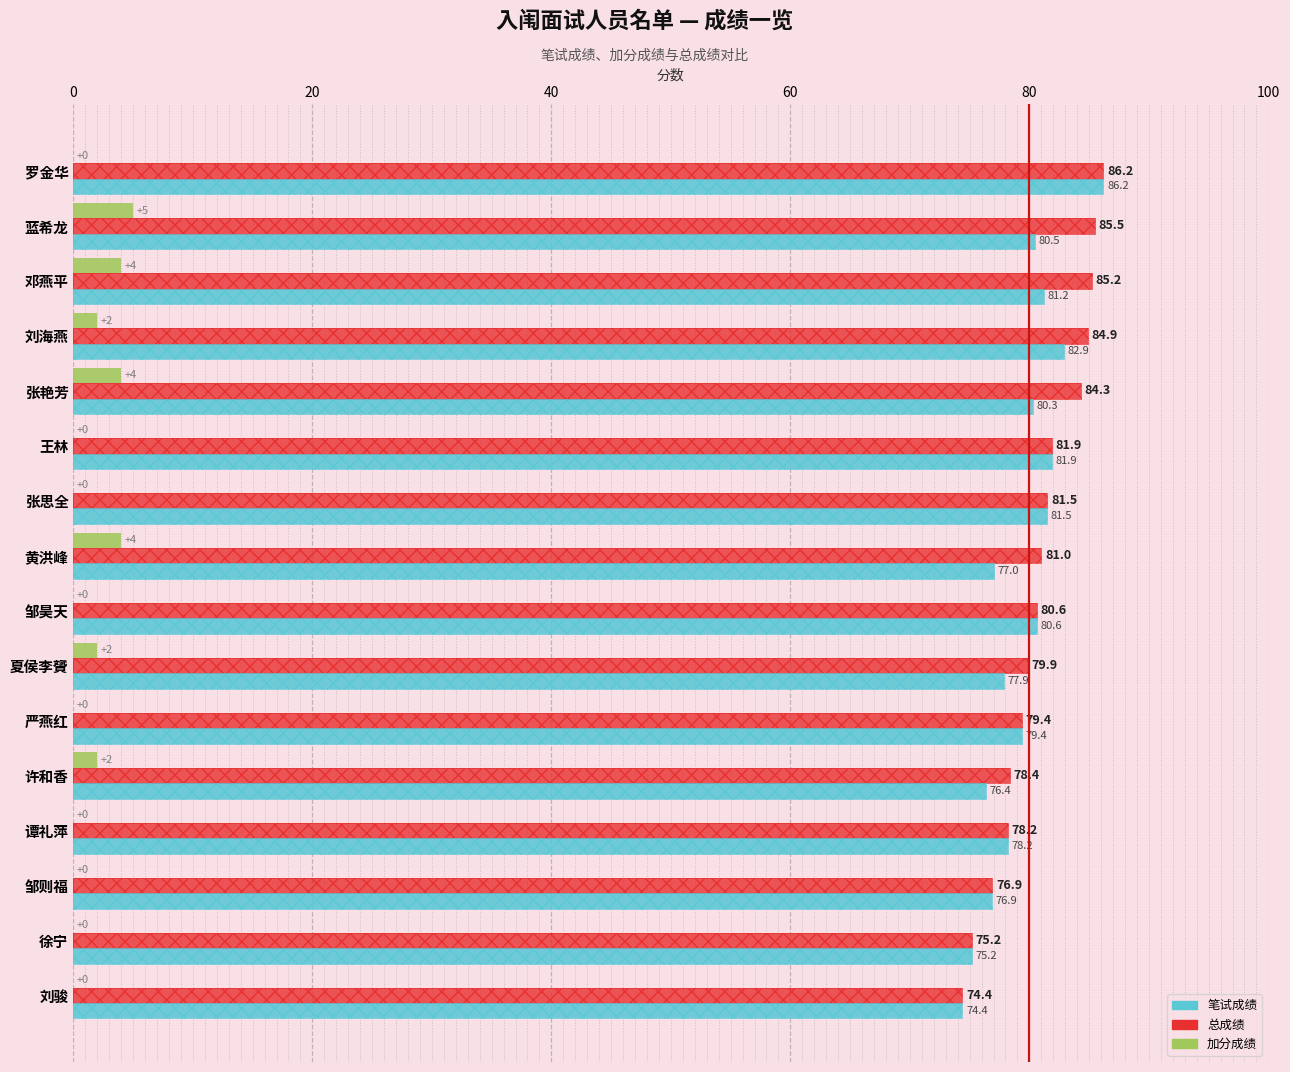

The value of 总成绩 at 徐宁 is 122.1. True or false?

False